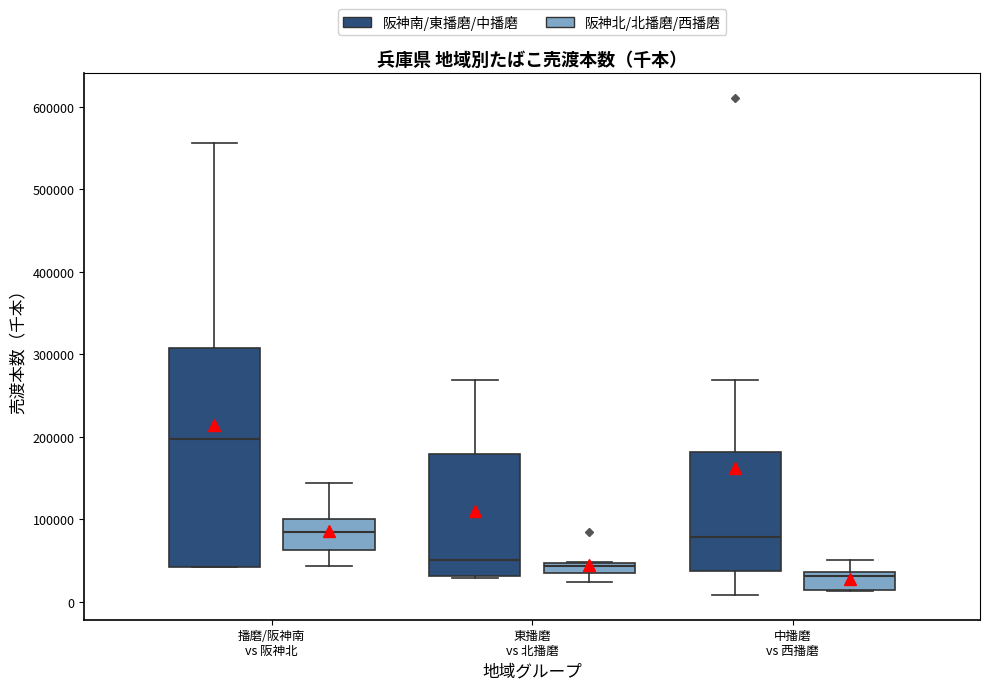

Where is the upper edge of the box for 中播磨 vs 西播磨 (阪神北/北播磨/西播磨) on the y-axis? The values are not printed on the chart, so give them approximately, as read against the axis.

40000